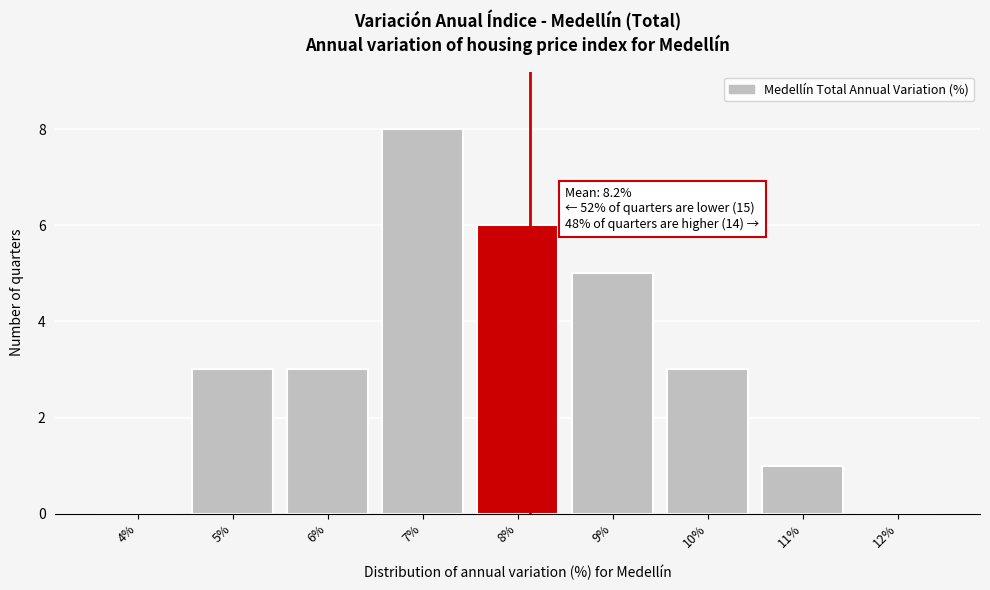

Reading right to left, list all the values displayed in this chart.

12%=0	11%=1	10%=3	9%=5	8%=6	7%=8	6%=3	5%=3	4%=0